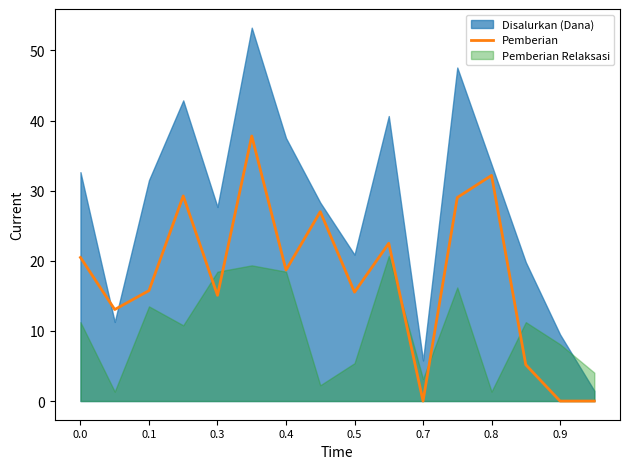

What is the maximum value for Pemberian?

37.8